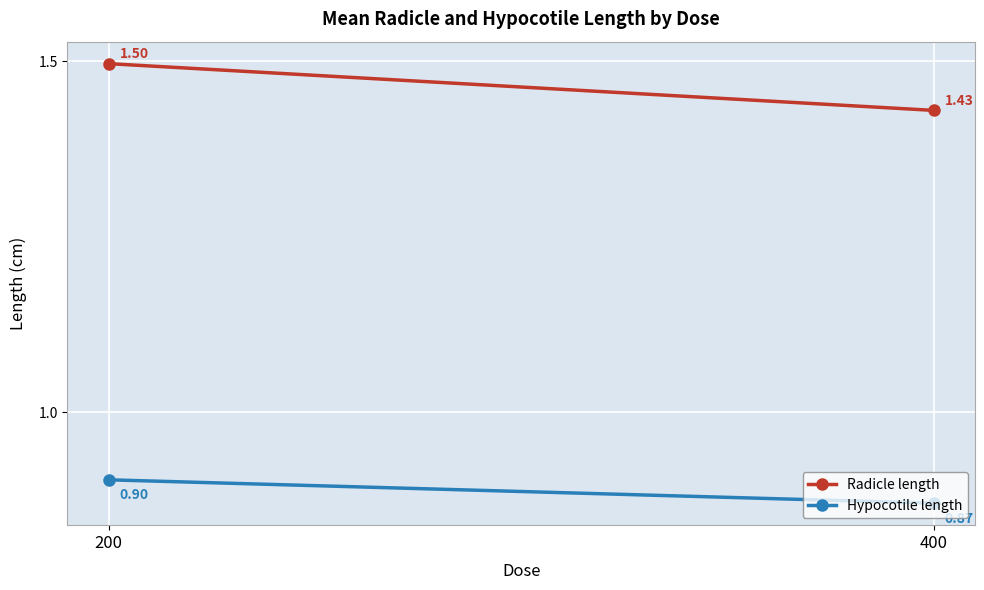

What is the value of the Hypocotile length point at the 2nd from the left?

0.9